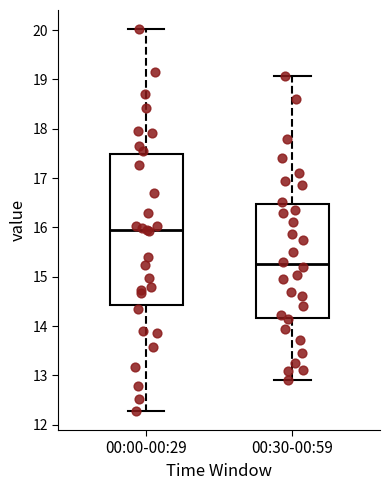

Which box has the lowest median line?

00:30-00:59